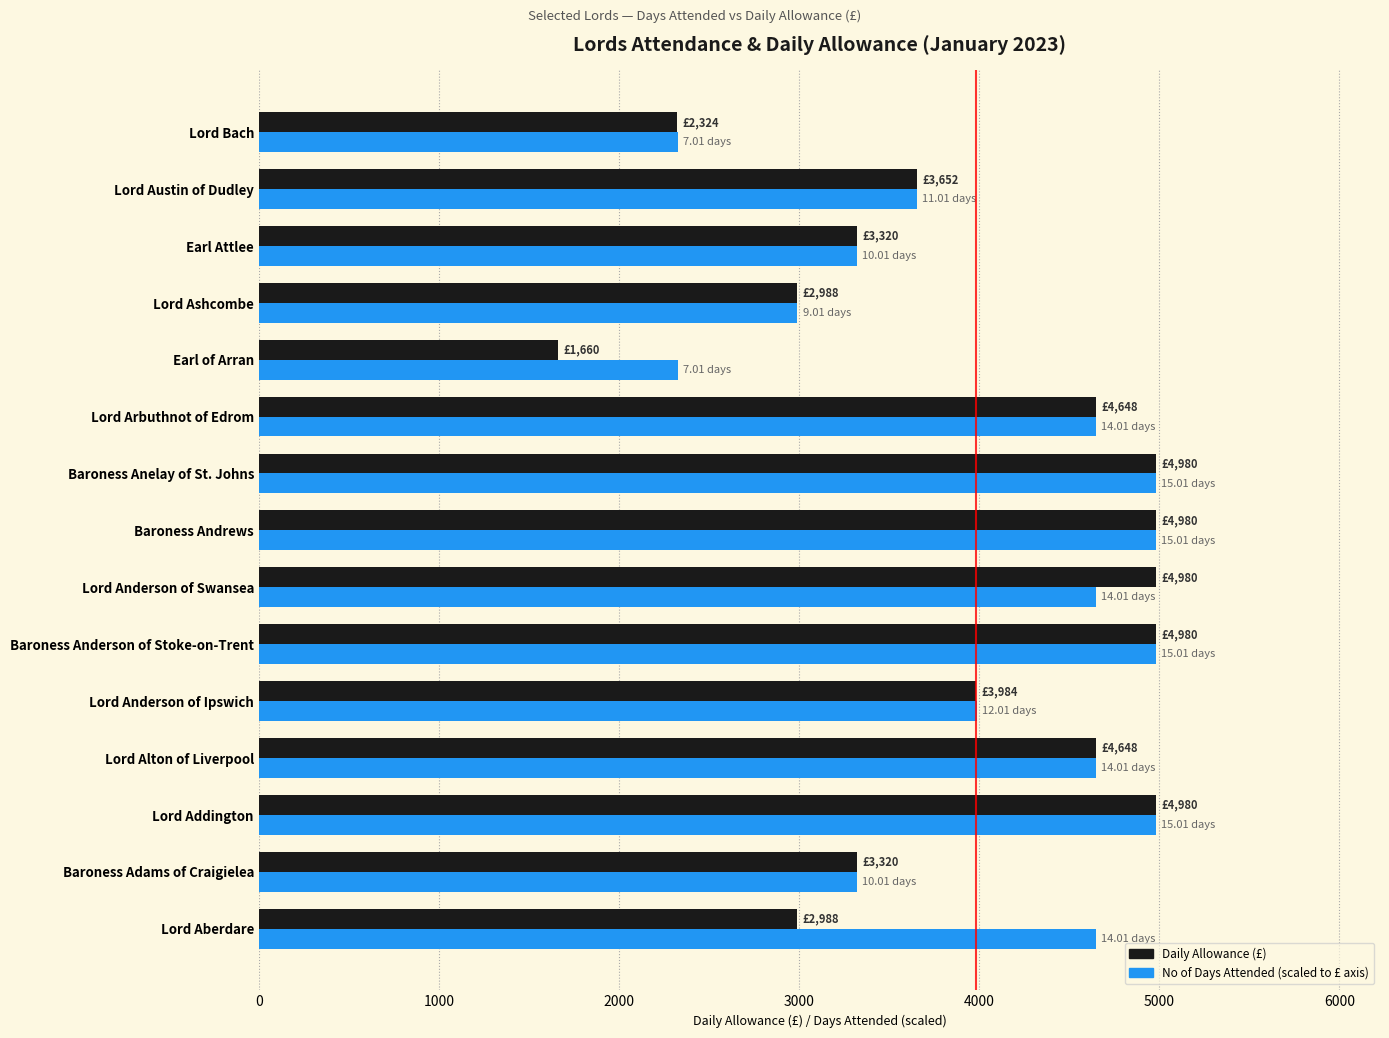

Which label corresponds to the smallest value in the chart?

Earl of Arran